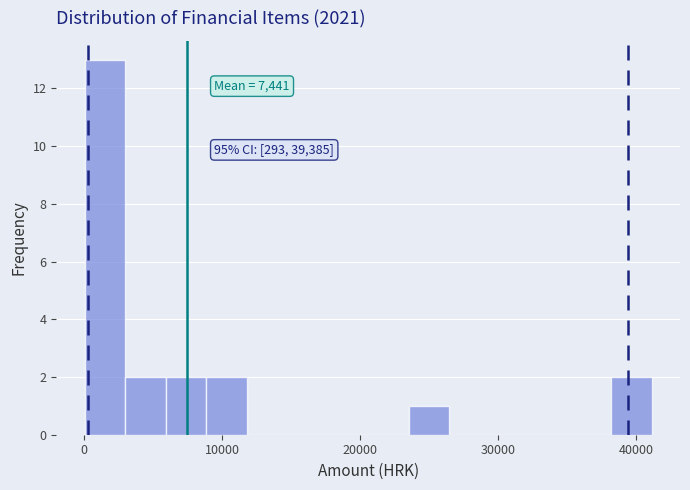

Read against the x-axis, roughly where is the centre of the tallest bar?

2000